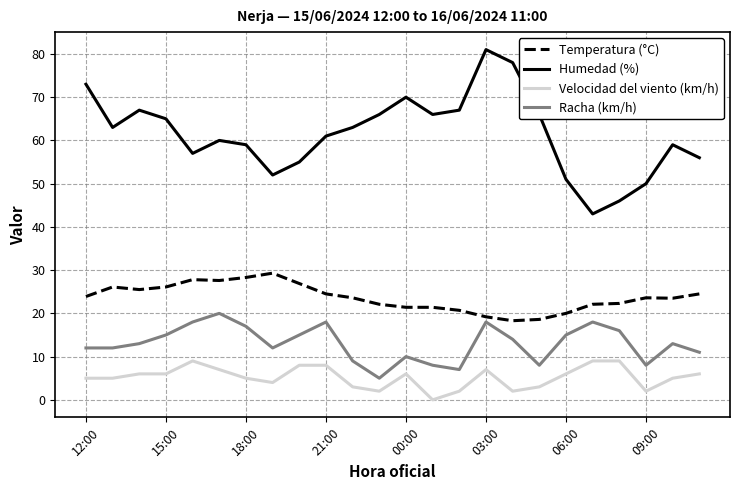

What is the maximum value for Humedad (%)?

81.0